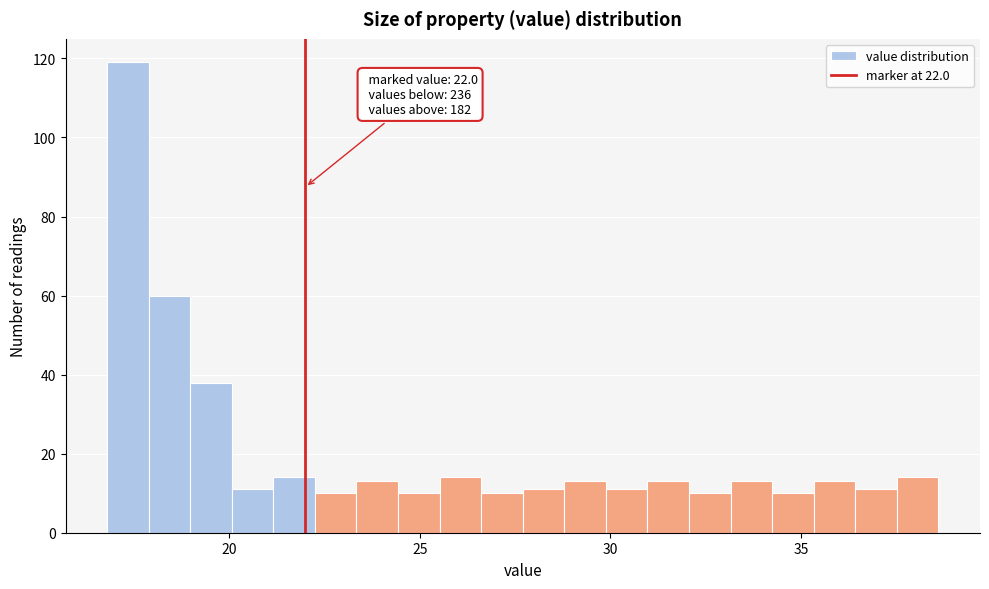

Read against the x-axis, roughly where is the centre of the tallest bar?

17.5